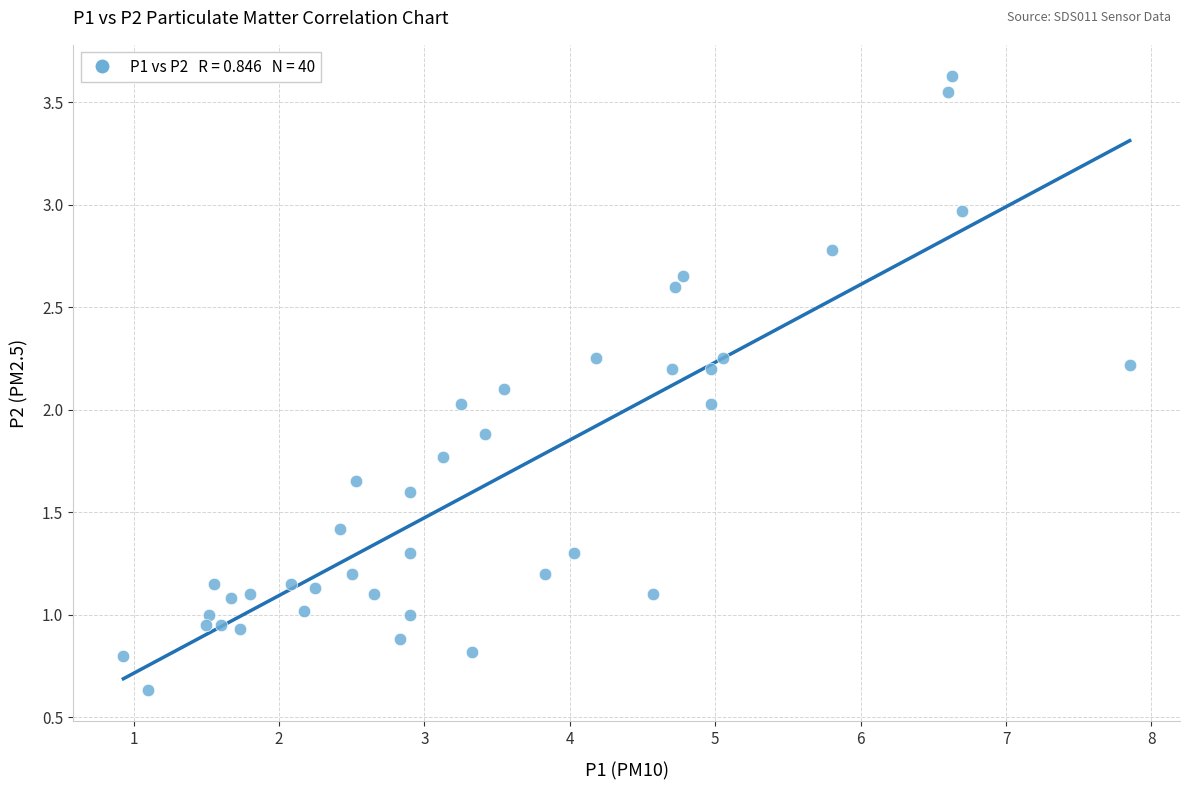

What is the range of Y values (max minus min)?

3.0